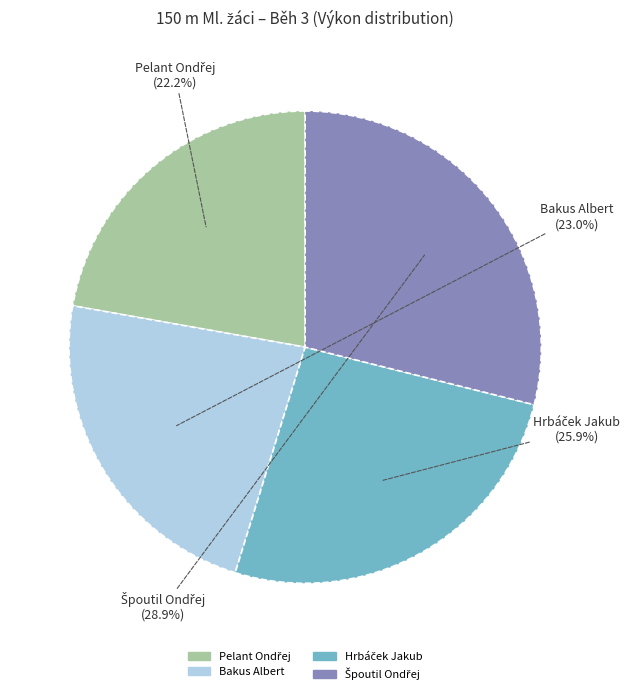

Is there any slice that represents more than half of the pie?

No